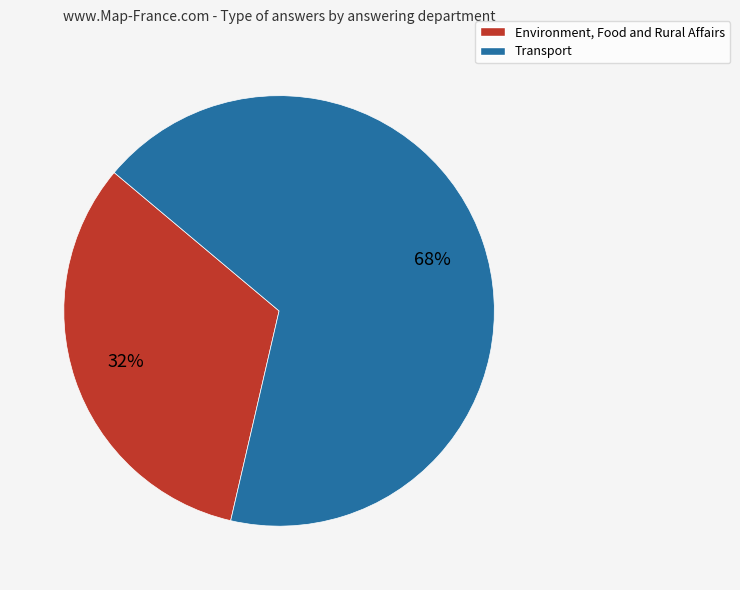

To the nearest percent, what is the average slice percentage?

50%